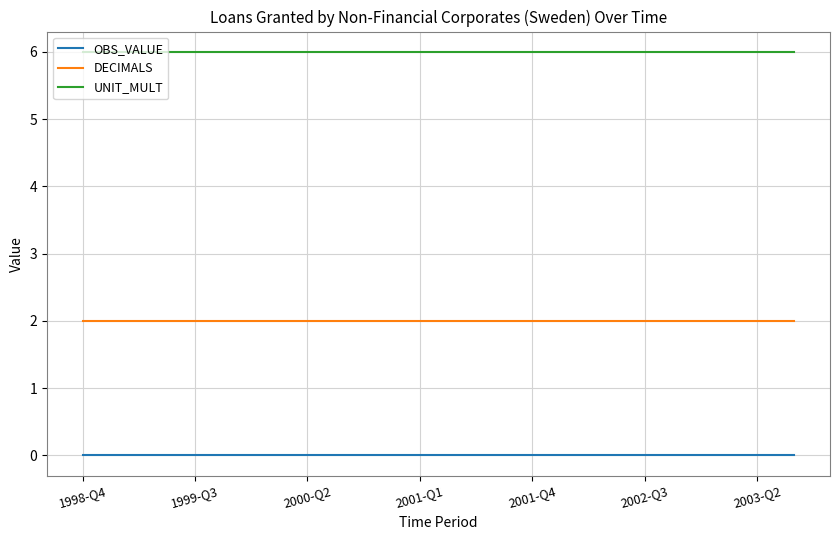

Which series has the largest total across all categories?

UNIT_MULT